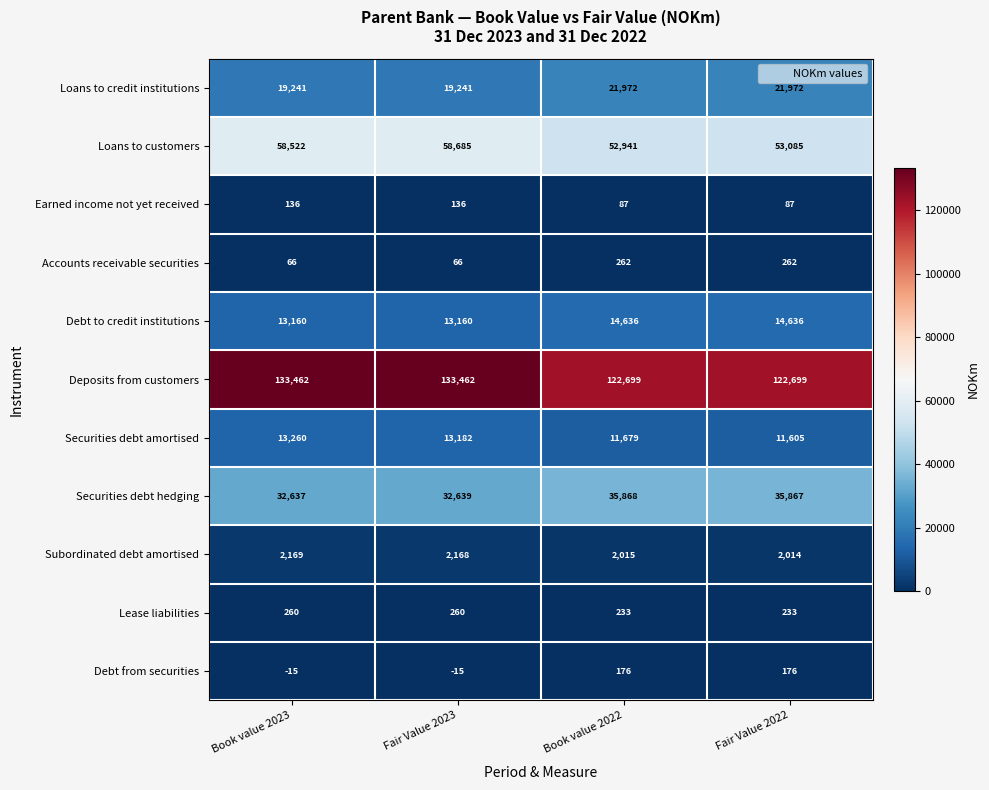

What is the difference between the maximum and minimum values in the Earned income not yet received series?

49